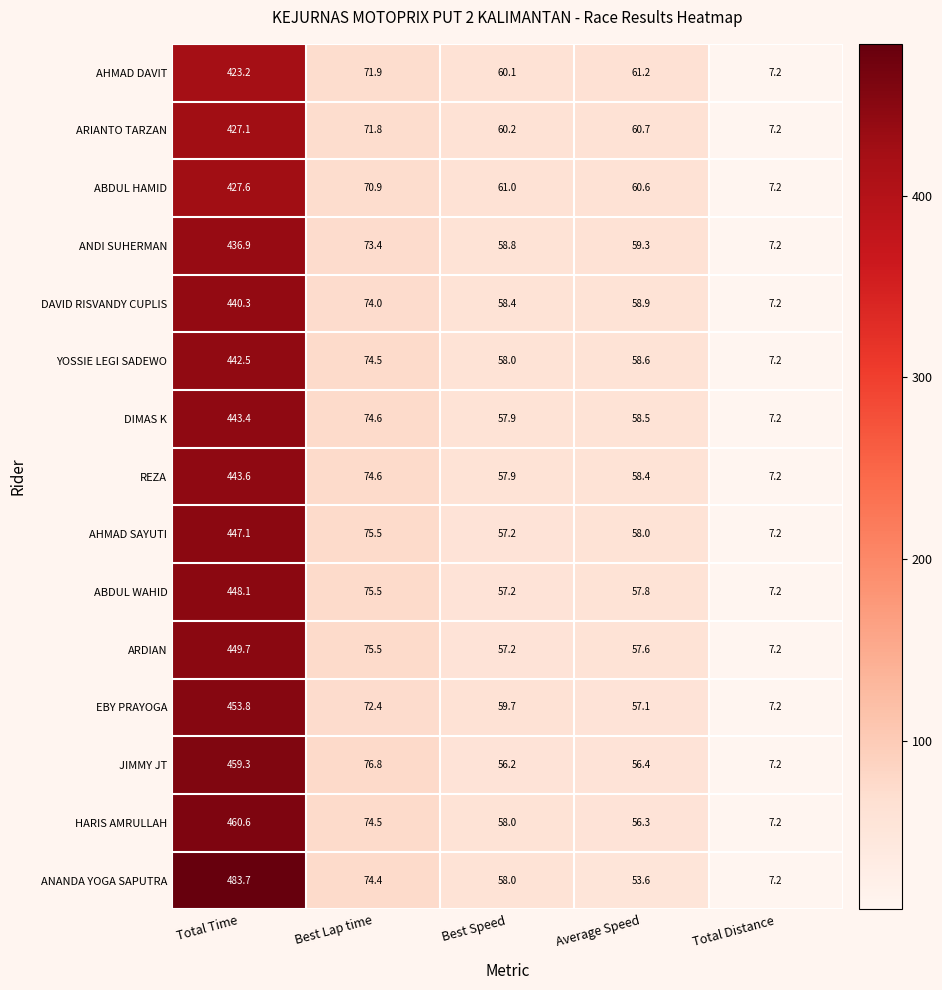

How many data points in EBY PRAYOGA are above 59?

3